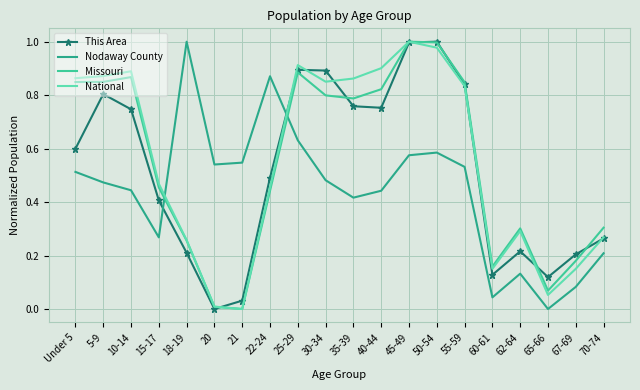

What is the sum of the National values at 18-19 and 40-44?

1.2